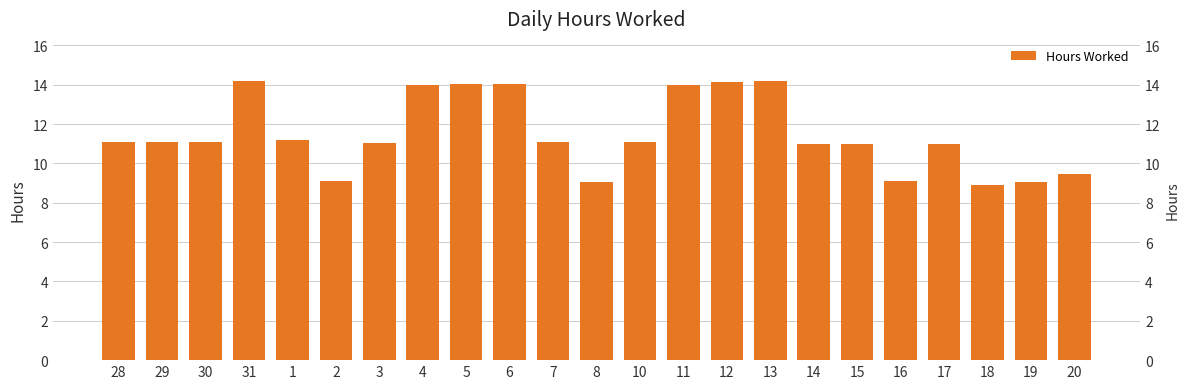

At which category does the chart reach its minimum across all series?

18